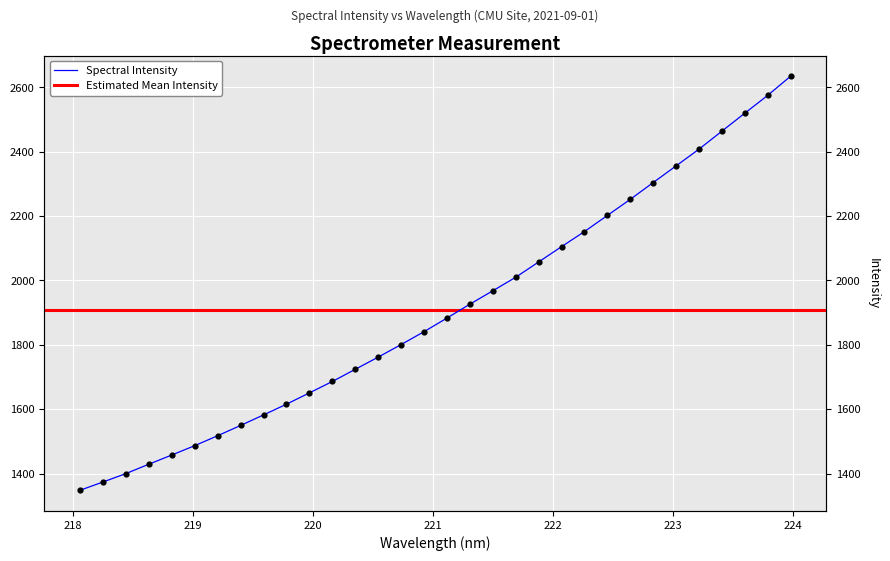

What is the change in value from 220.1623 to 223.5987?

+833.6